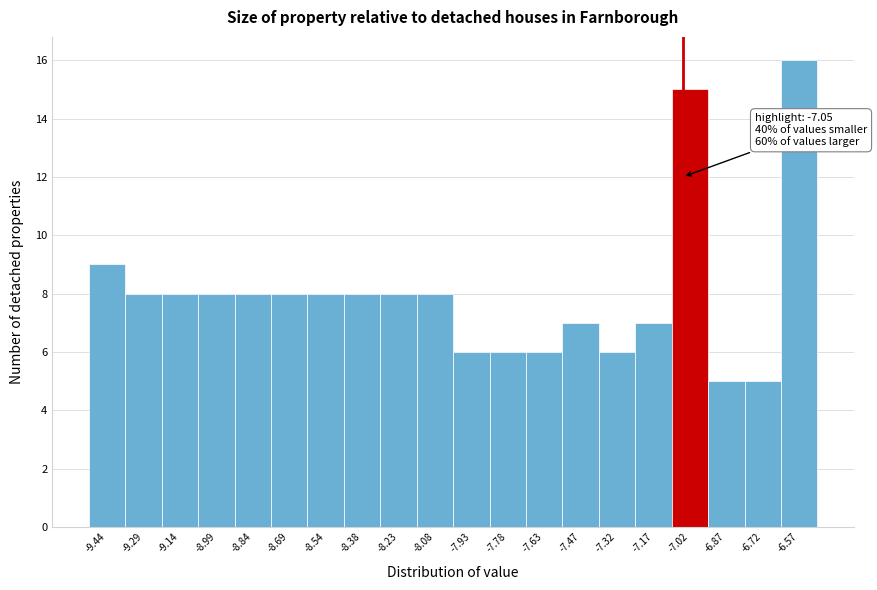

Which range on the x-axis has the tallest bar?

-6.64 to -6.48